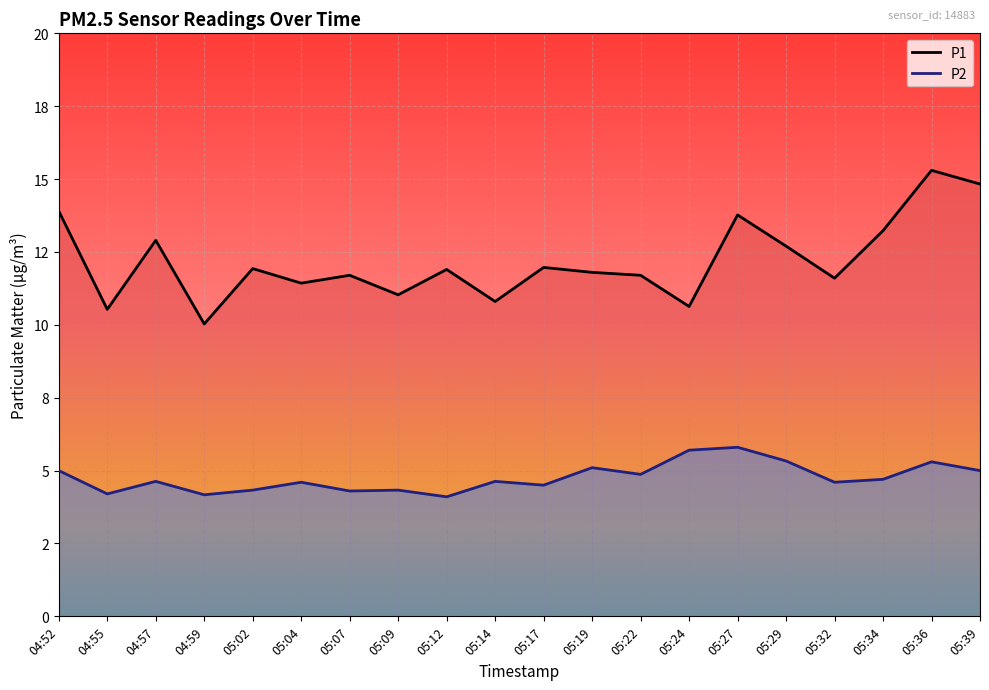

Which category has the highest value in the P1 series?

05:36